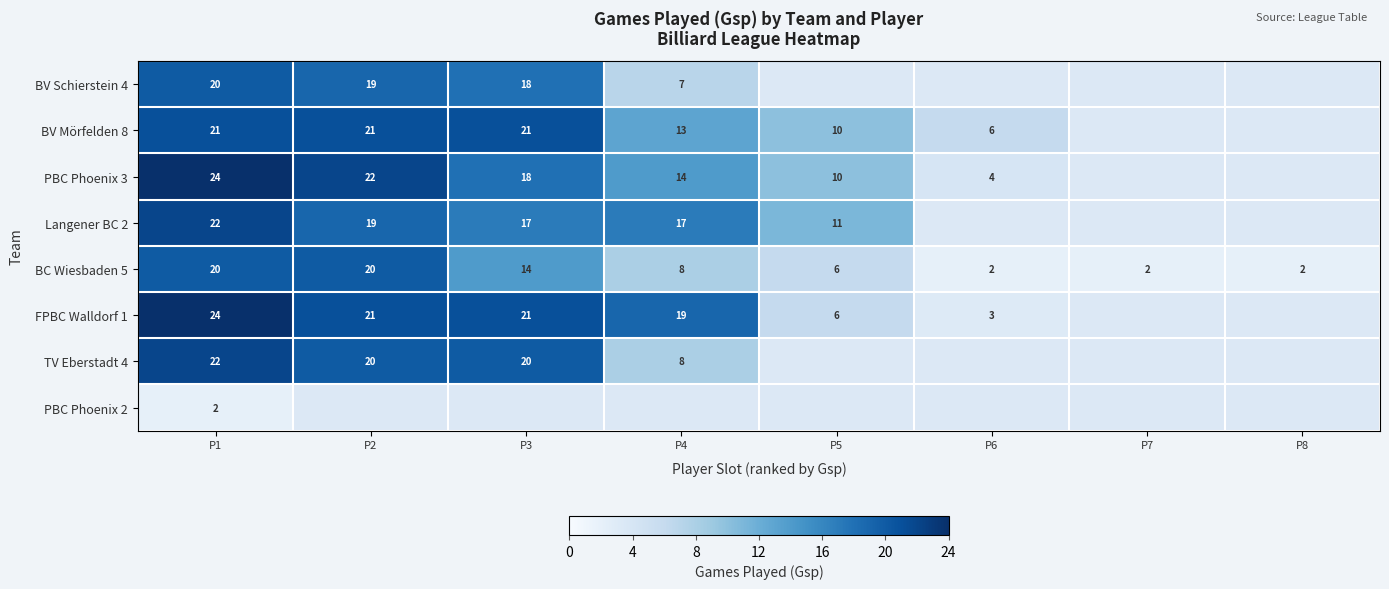

What is the sum of the BC Wiesbaden 5 values at P3 and P5?

20